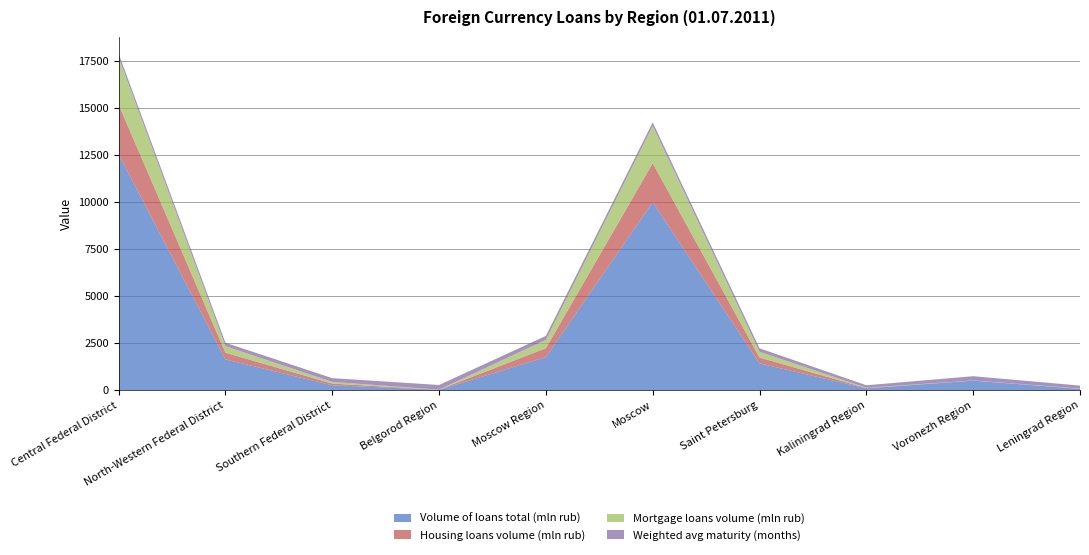

Reading left to right, extract all data points from this chart.

Volume of loans total (mln rub): 12524.0	1628.0	252.0	11.0	1749.0	9972.0	1415.0	87.0	496.0	61.0
Housing loans volume (mln rub): 2638.0	354.0	90.0	5.0	473.0	2074.0	309.0	18.0	6.0	9.0
Mortgage loans volume (mln rub): 2521.0	348.0	90.0	5.0	445.0	1985.0	309.0	14.0	6.0	9.0
Weighted avg maturity (months): 187.2	180.5	198.3	246.0	206.4	181.8	183.1	133.0	225.2	156.8